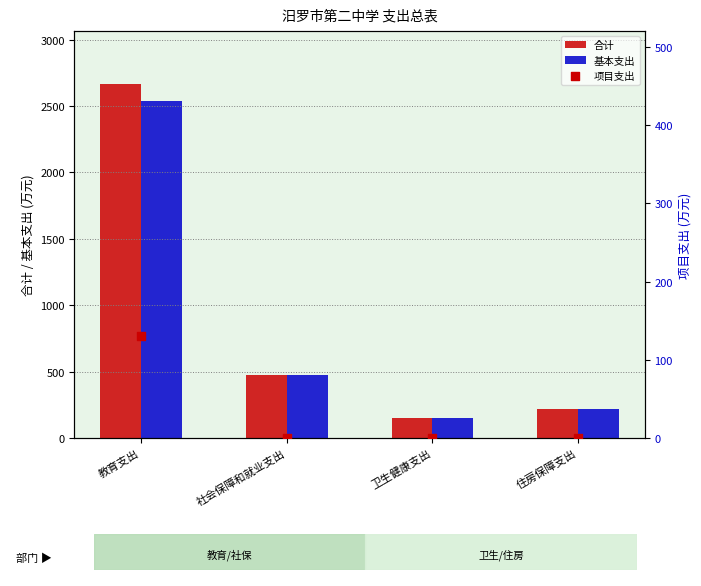

What is the total value across all series at 社会保障和就业支出?

953.6